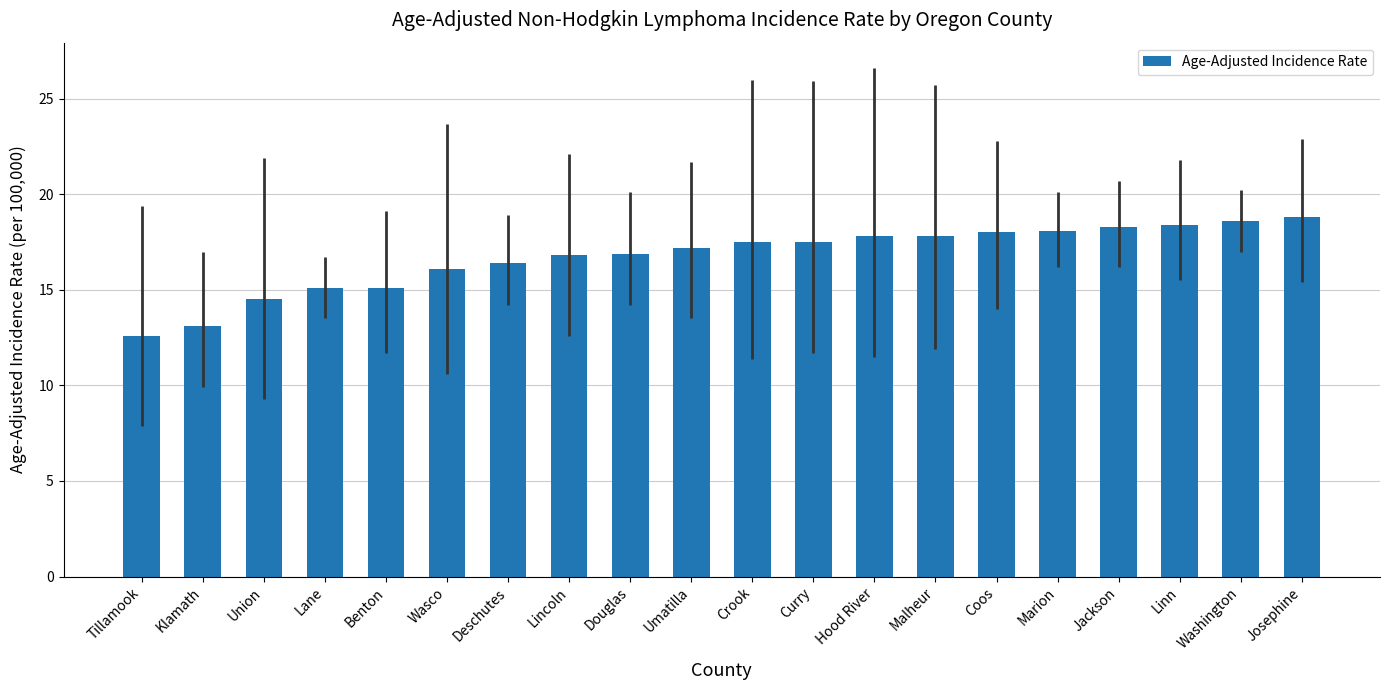

True or false: the data shows 16.1 at Wasco.

True